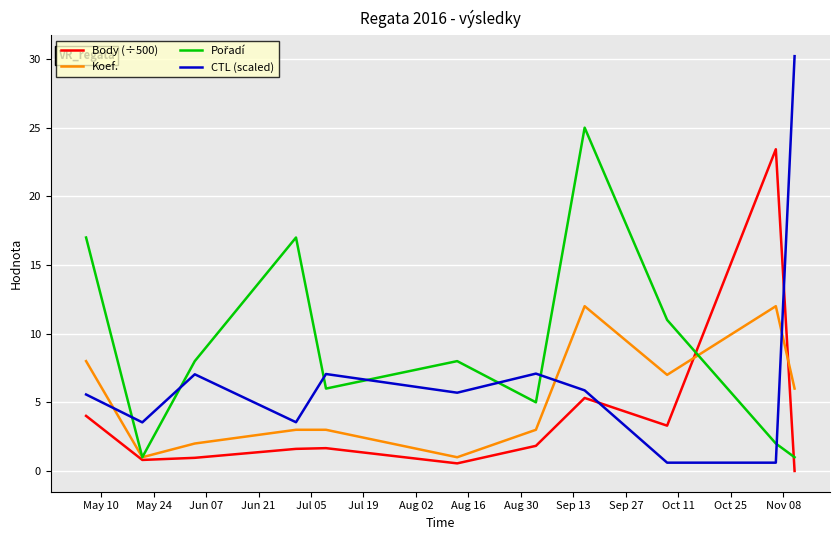

What is the maximum value for Koef.?

12.0